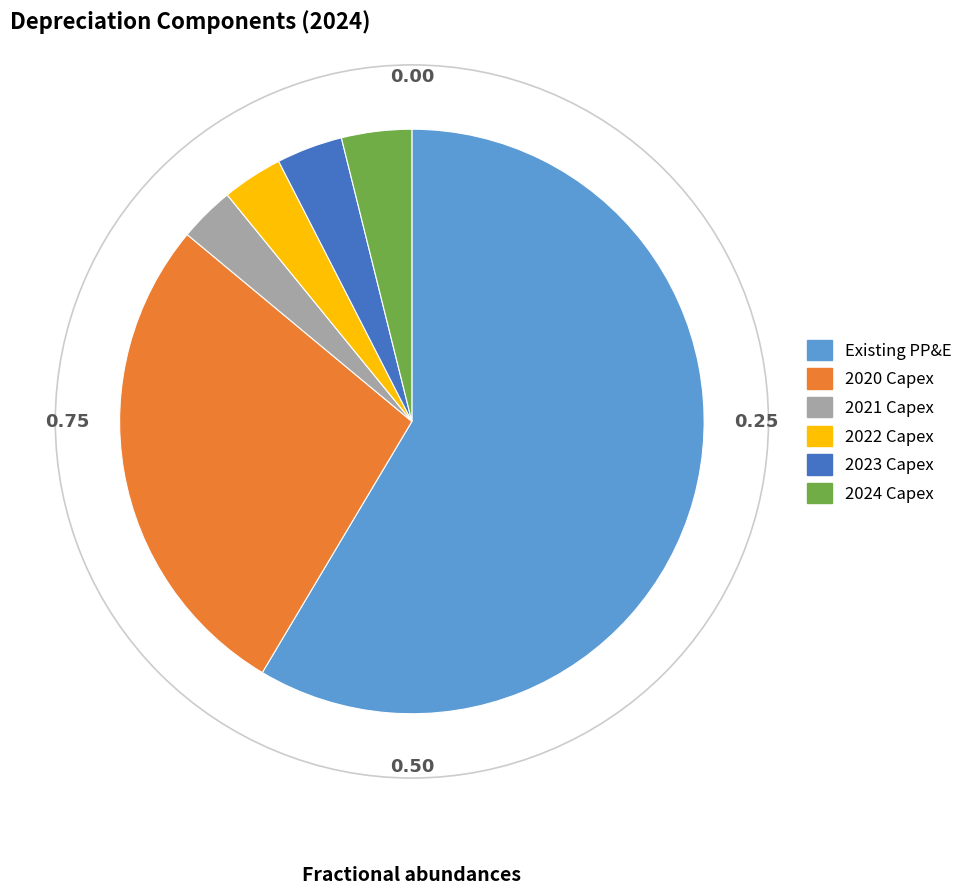

Which category has the biggest portion of the pie?

Existing PP&E